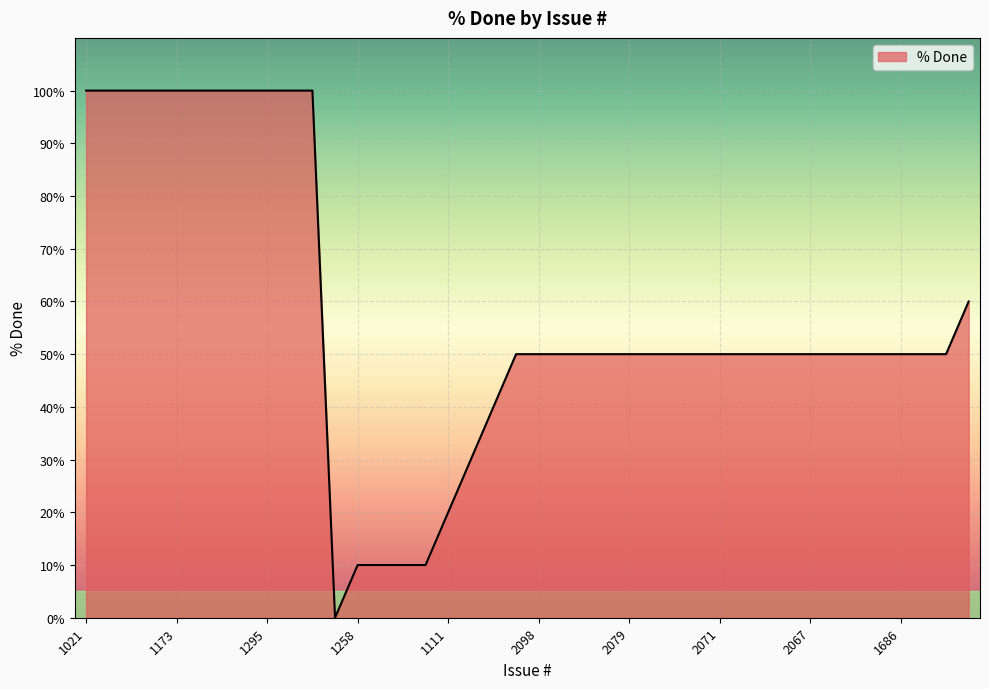

What is the difference between the maximum and minimum values?

100